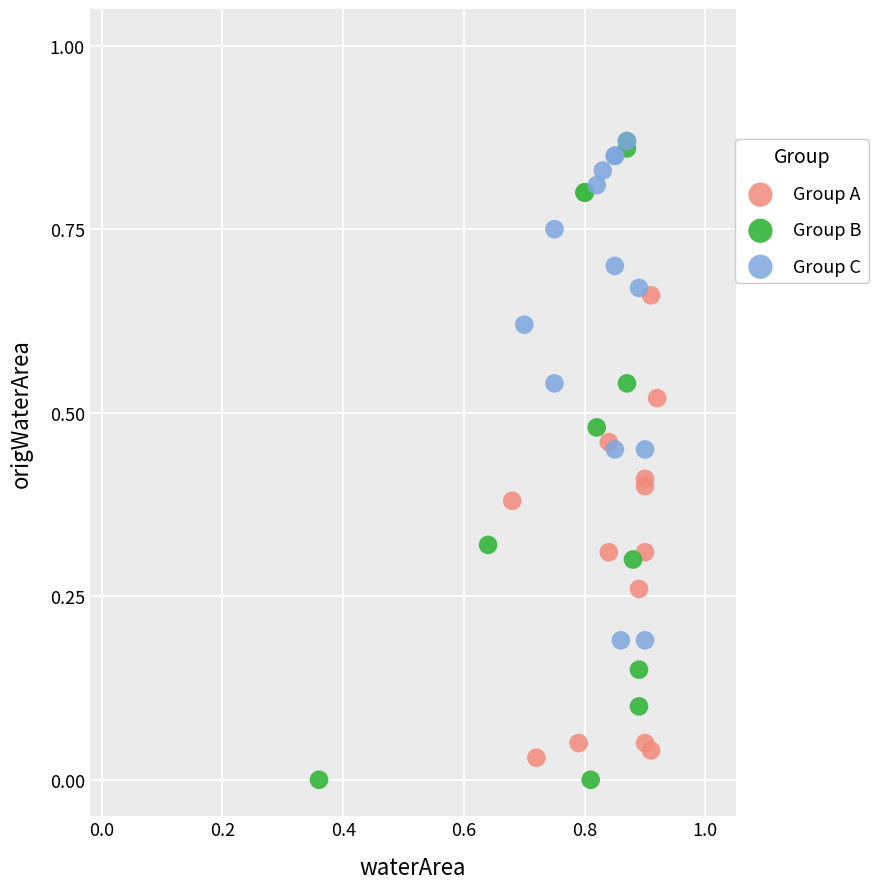

Which series has the largest Y range (max minus min)?

Group B